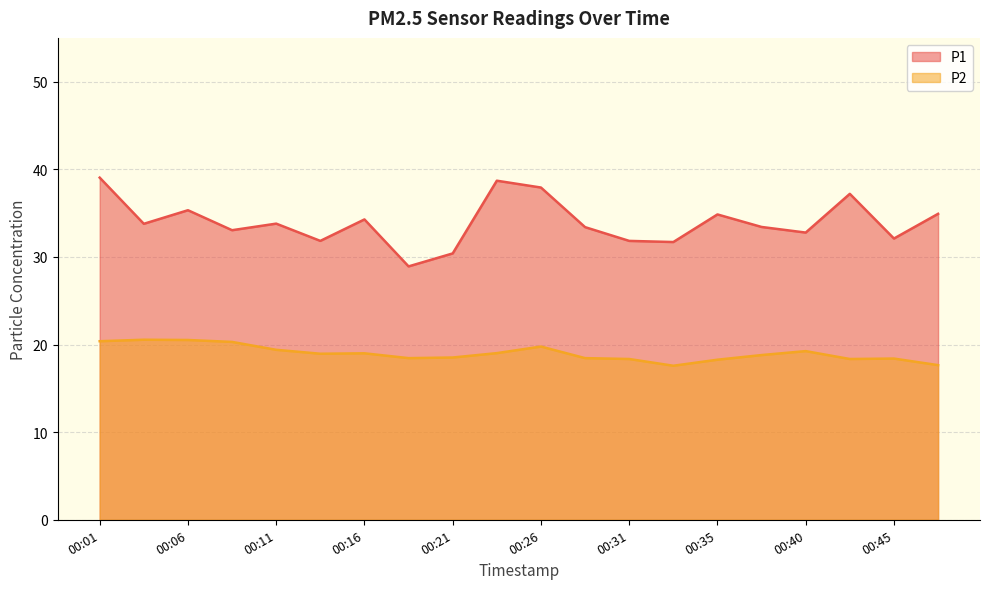

Reading right to left, transcribe all the data shown in this chart.

P1: 34.9	32.1	37.2	32.8	33.4	34.9	31.7	31.8	33.4	37.9	38.7	30.4	28.9	34.3	31.8	33.8	33.0	35.3	33.8	39.0
P2: 17.6	18.4	18.4	19.2	18.8	18.3	17.6	18.4	18.4	19.8	19.0	18.5	18.4	19.0	18.9	19.4	20.3	20.5	20.6	20.4